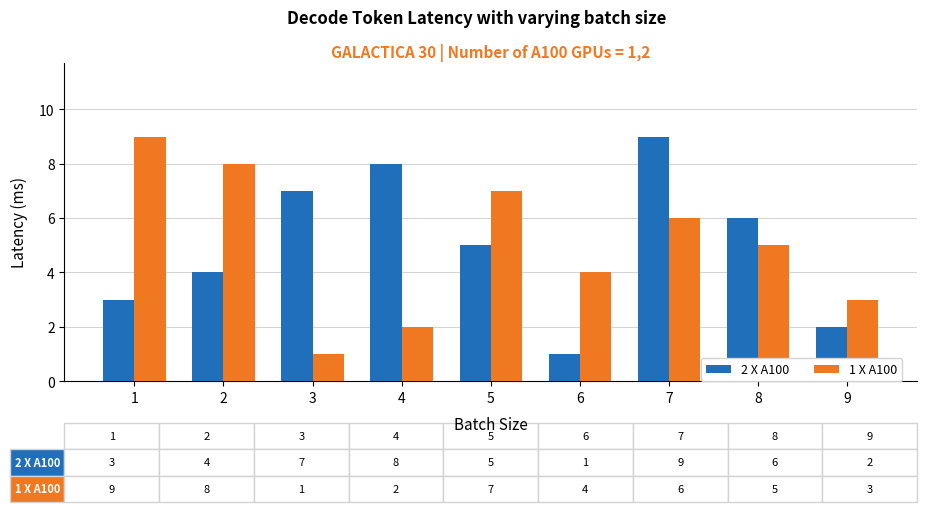

How many bars are there in each group?

2